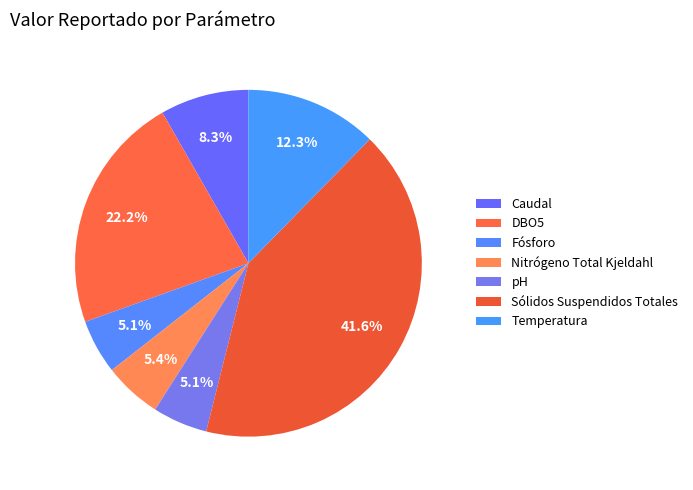

What percentage is the Temperatura slice, to the nearest percent?

12%